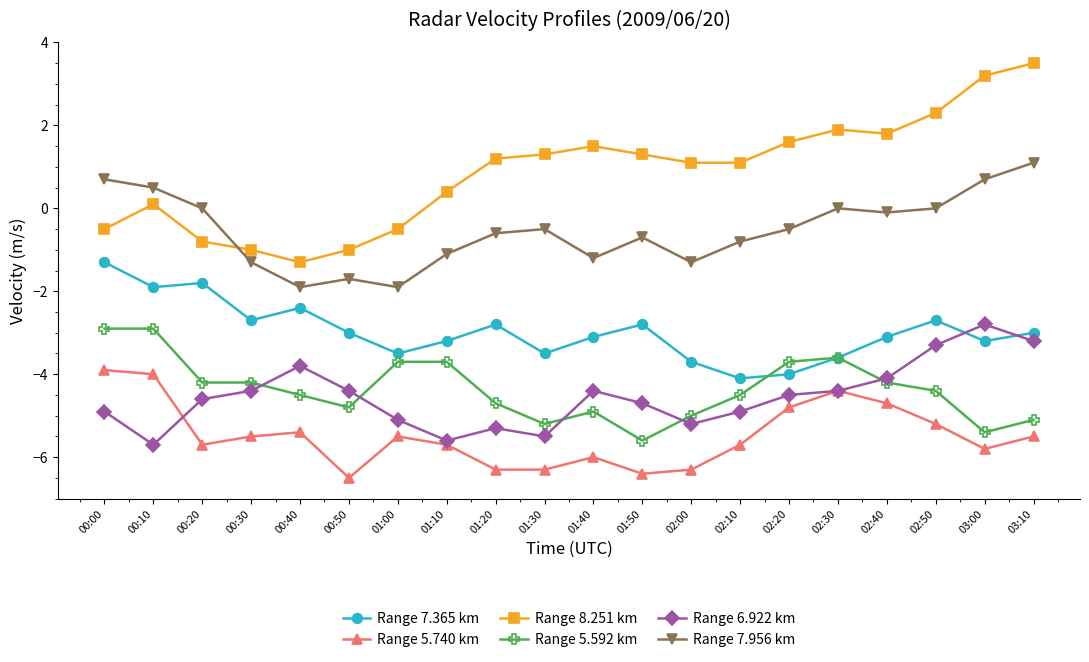

At 00:00, list the series in order from smallest to largest.

Range 6.922 km, Range 5.740 km, Range 5.592 km, Range 7.365 km, Range 8.251 km, Range 7.956 km